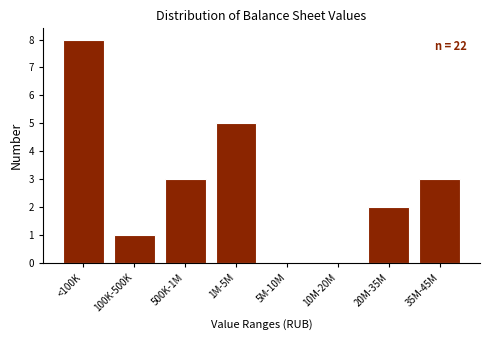

Reading right to left, what are all the values shown in this chart?

35M-45M=3	20M-35M=2	10M-20M=0	5M-10M=0	1M-5M=5	500K-1M=3	100K-500K=1	<100K=8